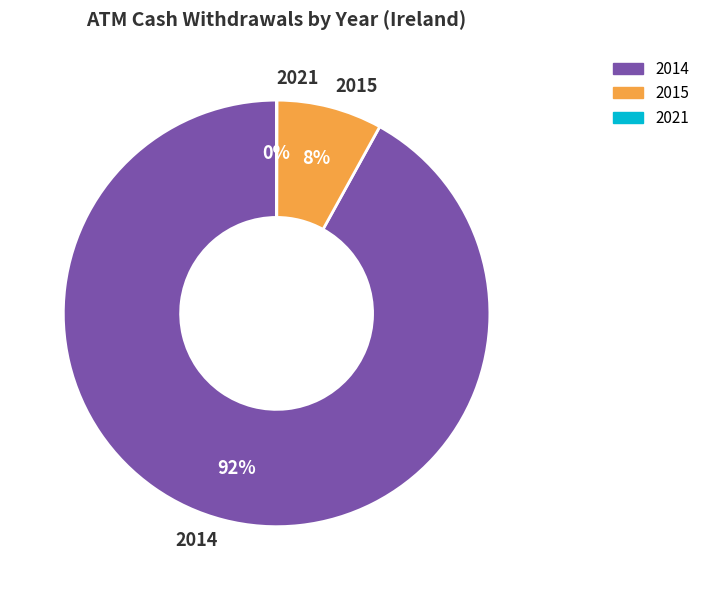

True or false: 2014 accounts for 79% of the total.

False